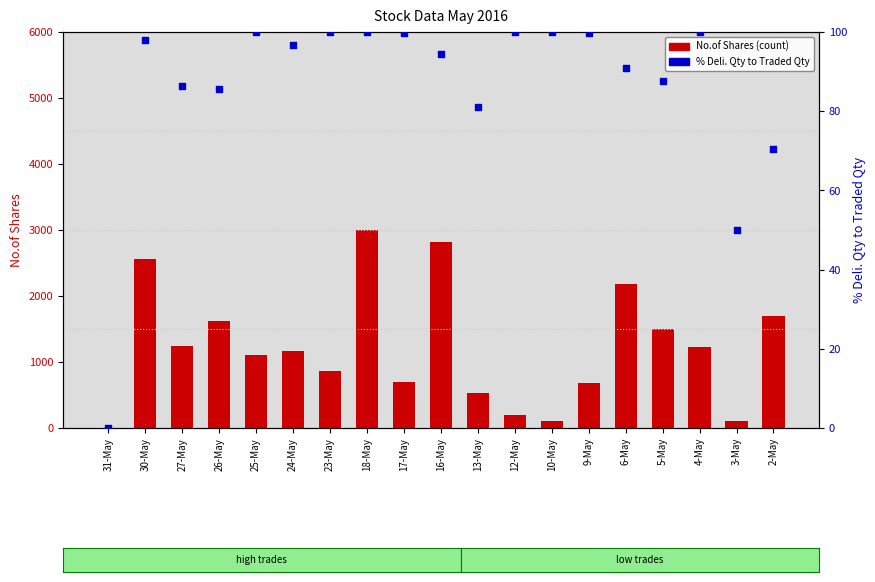

At how many categories does at least one series exceed 2584?

2